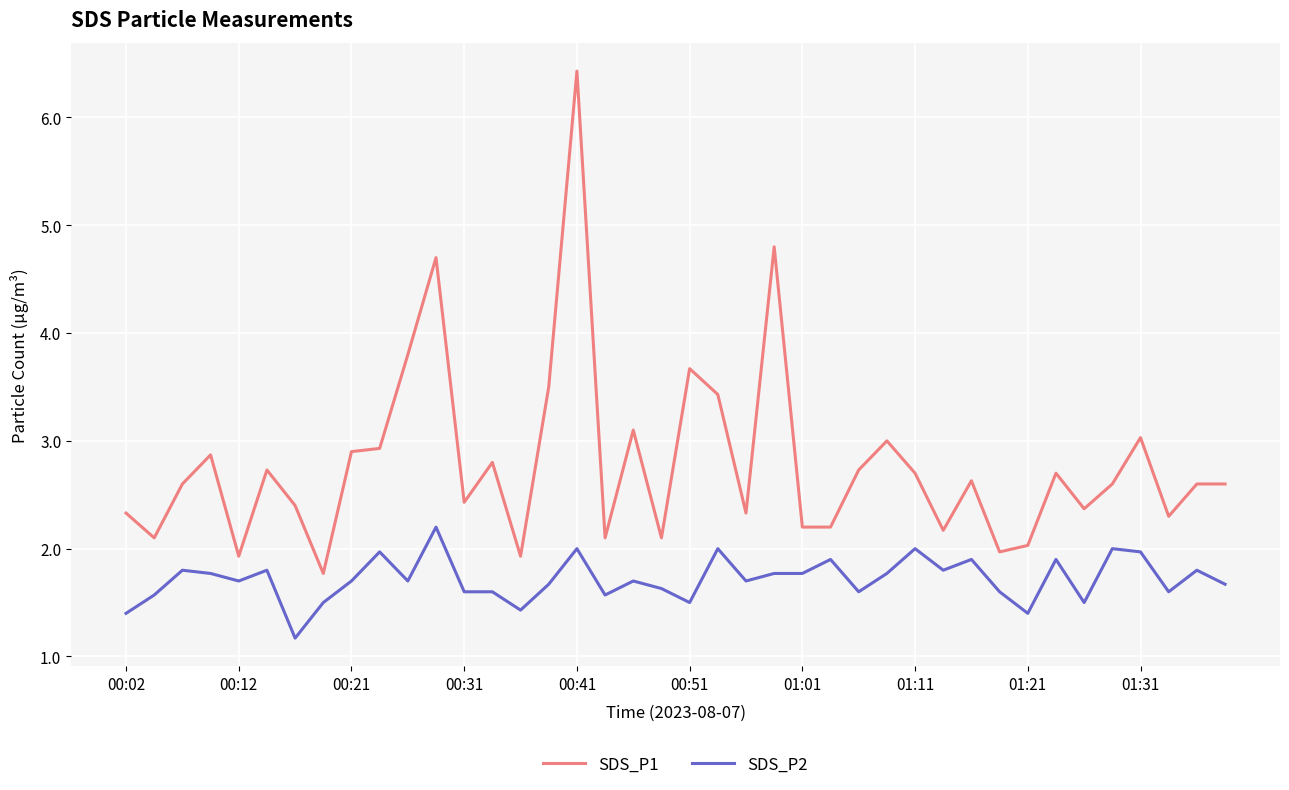

Reading left to right, what are all the values shown in this chart?

SDS_P1: 2.3	2.1	2.6	2.9	1.9	2.7	2.4	1.8	2.9	2.9	3.8	4.7	2.4	2.8	1.9	3.5	6.4	2.1	3.1	2.1	3.7	3.4	2.3	4.8	2.2	2.2	2.7	3.0	2.7	2.2	2.6	2.0	2.0	2.7	2.4	2.6	3.0	2.3	2.6	2.6
SDS_P2: 1.4	1.6	1.8	1.8	1.7	1.8	1.2	1.5	1.7	2.0	1.7	2.2	1.6	1.6	1.4	1.7	2.0	1.6	1.7	1.6	1.5	2.0	1.7	1.8	1.8	1.9	1.6	1.8	2.0	1.8	1.9	1.6	1.4	1.9	1.5	2.0	2.0	1.6	1.8	1.7